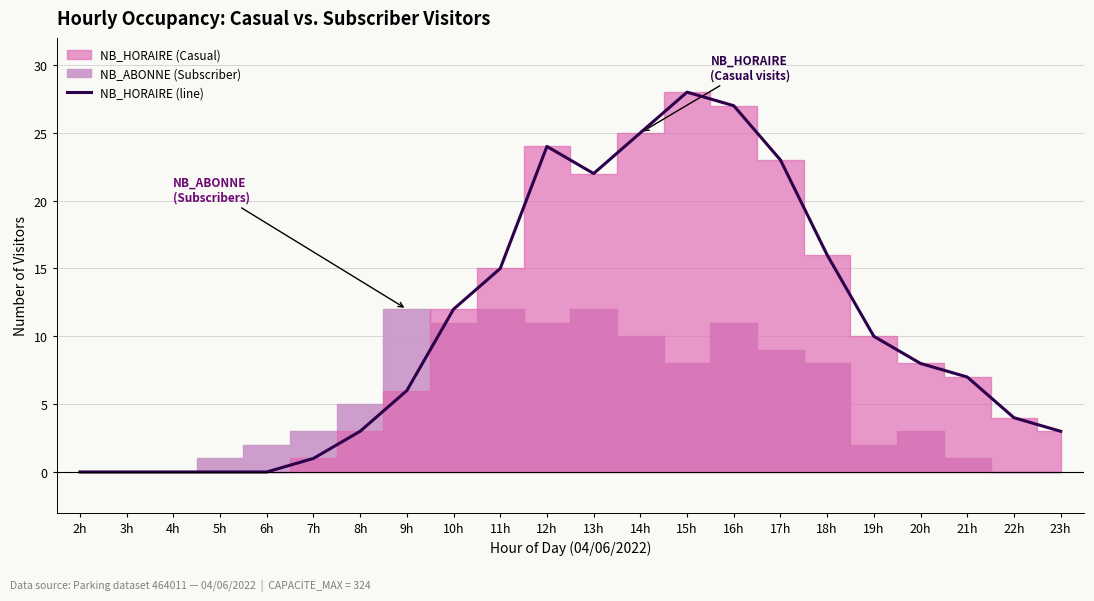

Which label corresponds to the largest value in the chart?

15h